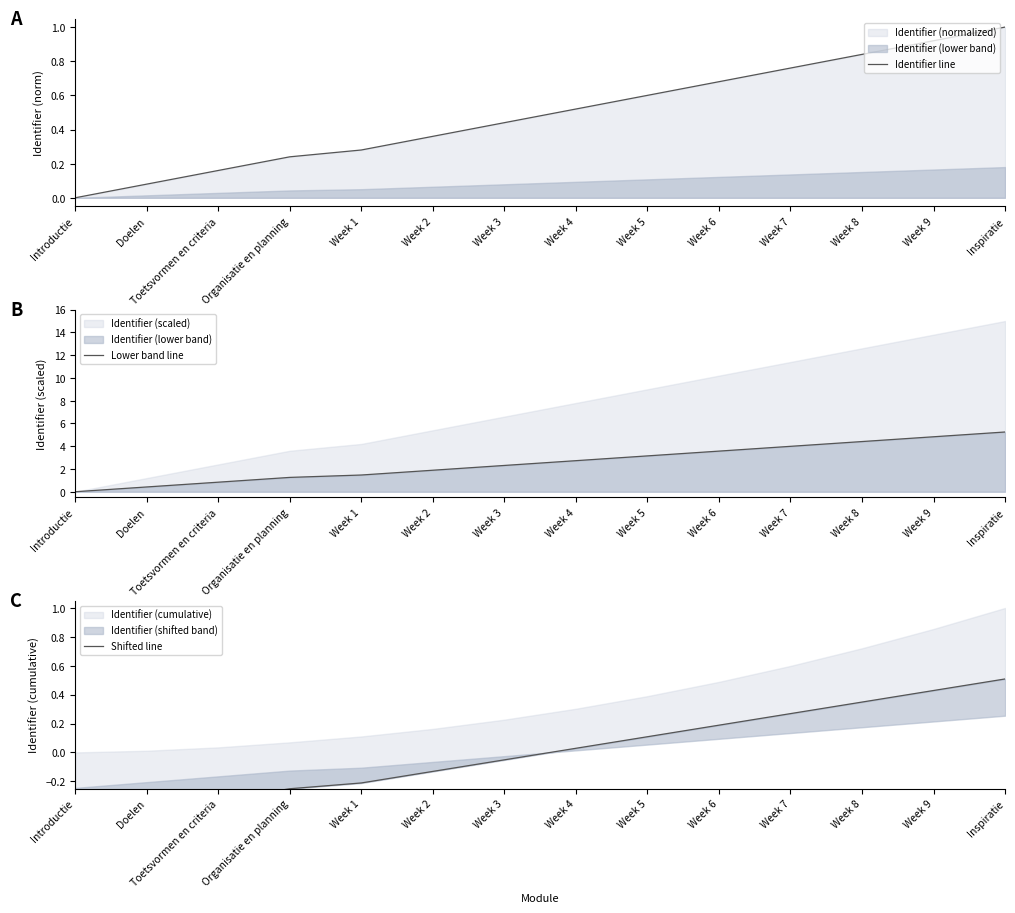

What is the label of the 3rd point from the right?

Week 8